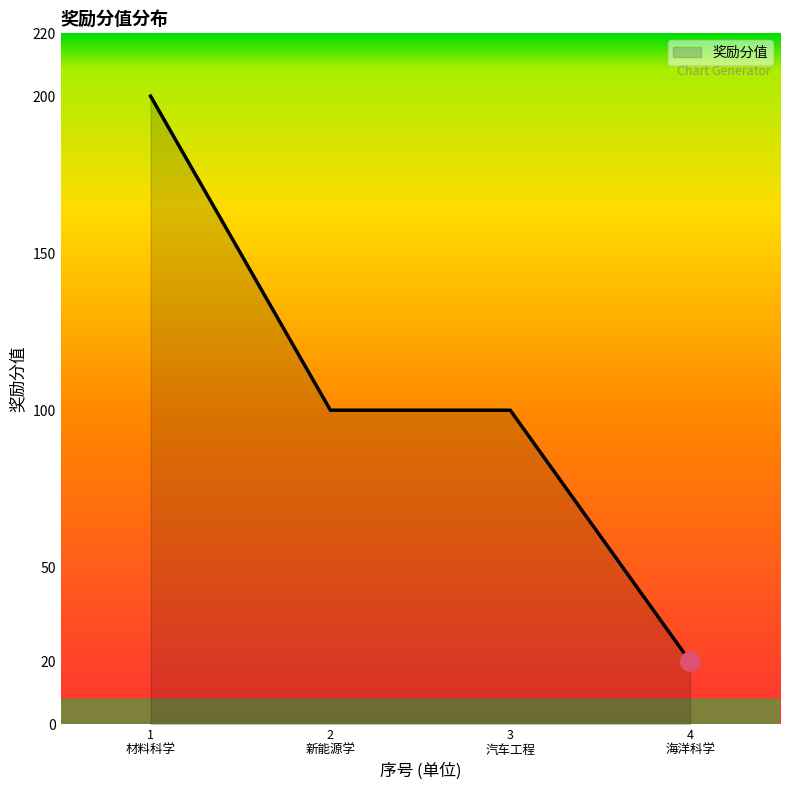

What is the minimum value shown in the chart?

20